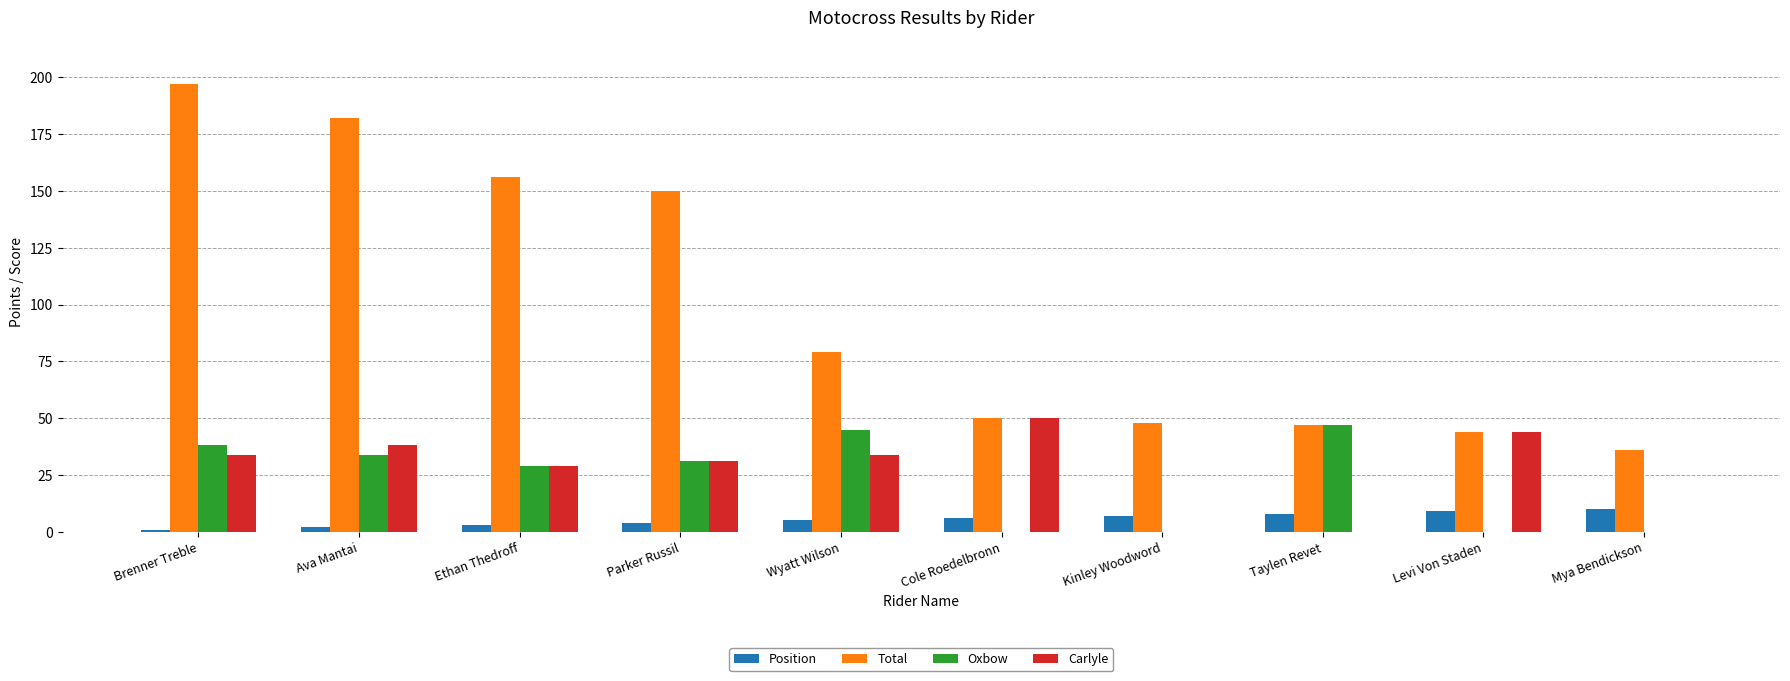

How many groups of bars are there?

10